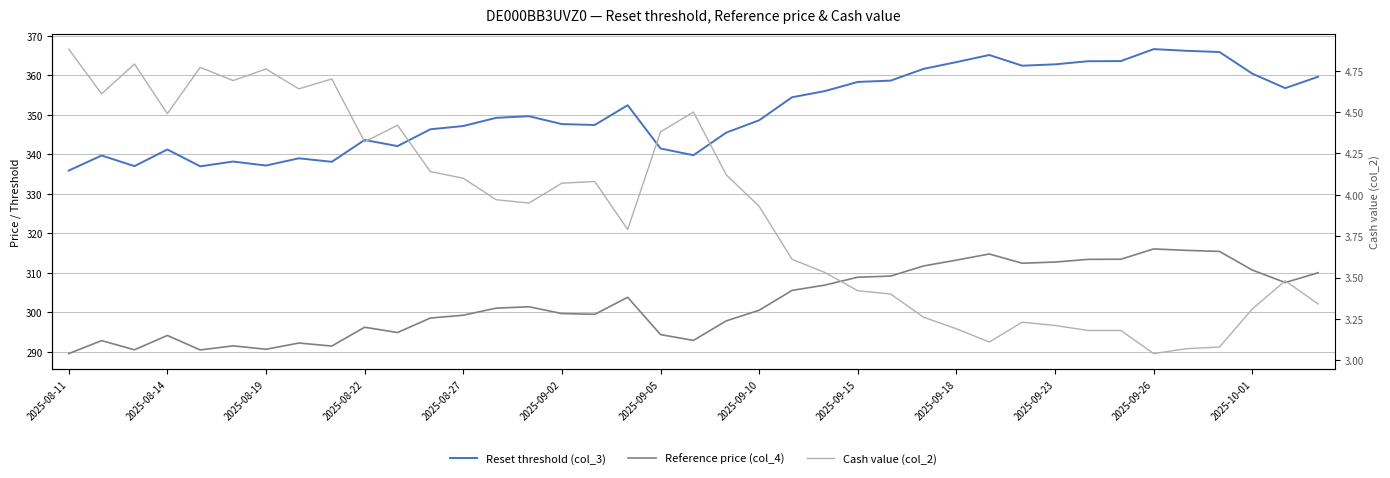

Does the chart have visible grid lines?

Yes